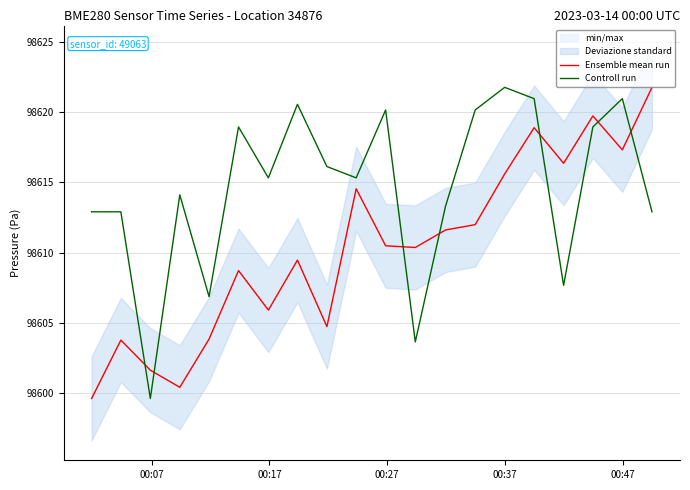

What is the minimum value for Controll run?

98599.6